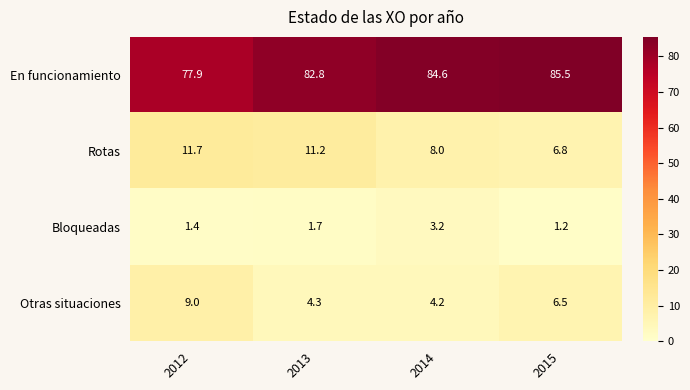

Between 2014 and 2015, which series saw the biggest shift?

Otras situaciones